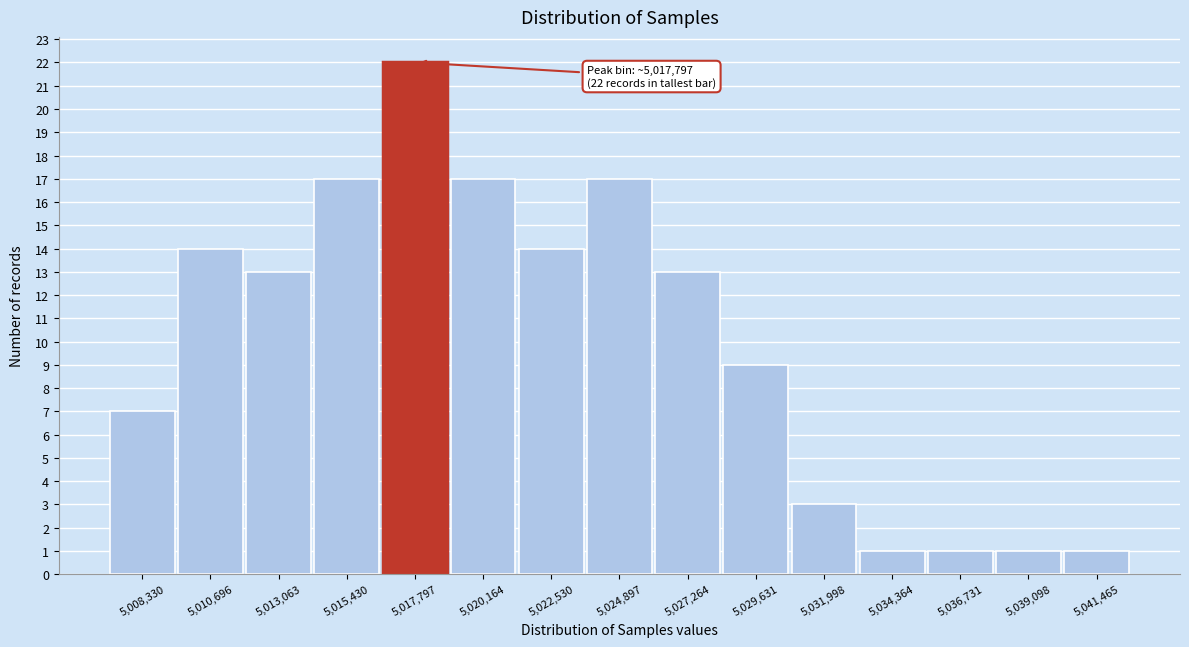

Reading right to left, extract all data points from this chart.

1	1	1	1	3	9	13	17	14	17	22	17	13	14	7